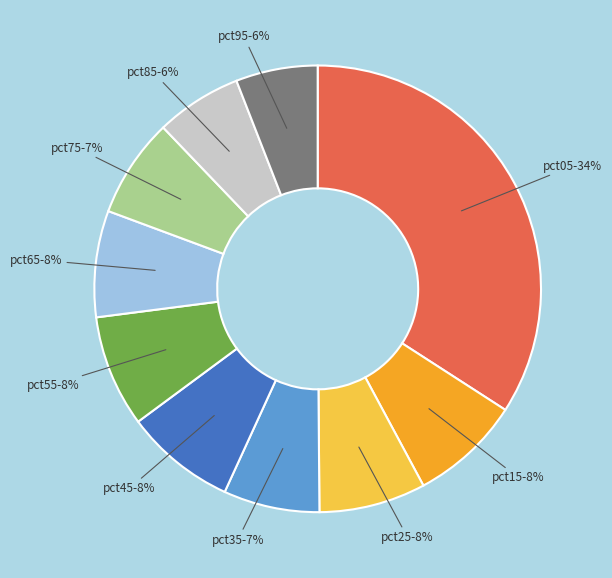

The pct45 slice represents 8% of the pie. True or false?

True